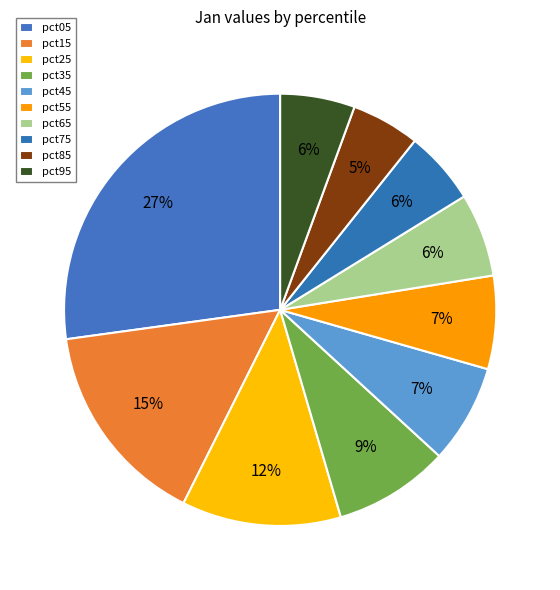

True or false: pct55 accounts for 2% of the total.

False